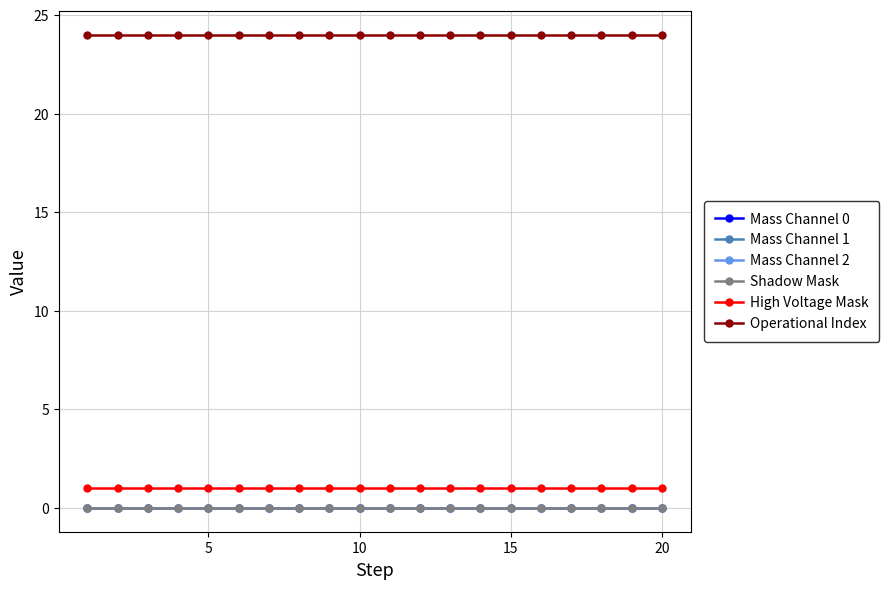

Reading right to left, extract all data points from this chart.

Mass Channel 0: 0	0	0	0	0	0	0	0	0	0	0	0	0	0	0	0	0	0	0	0
Mass Channel 1: 0	0	0	0	0	0	0	0	0	0	0	0	0	0	0	0	0	0	0	0
Mass Channel 2: 0	0	0	0	0	0	0	0	0	0	0	0	0	0	0	0	0	0	0	0
Shadow Mask: 0	0	0	0	0	0	0	0	0	0	0	0	0	0	0	0	0	0	0	0
High Voltage Mask: 1	1	1	1	1	1	1	1	1	1	1	1	1	1	1	1	1	1	1	1
Operational Index: 24	24	24	24	24	24	24	24	24	24	24	24	24	24	24	24	24	24	24	24